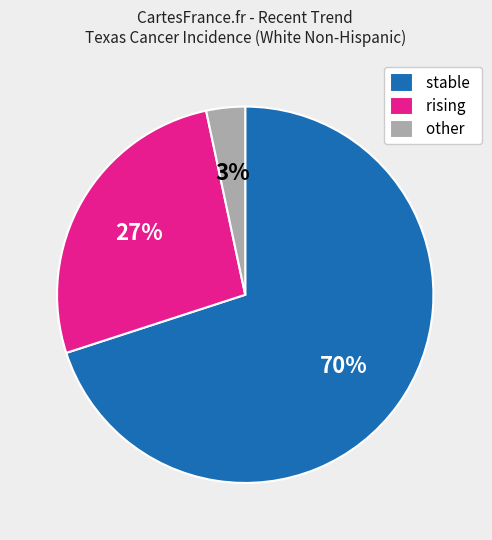

The rising slice represents 37% of the pie. True or false?

False